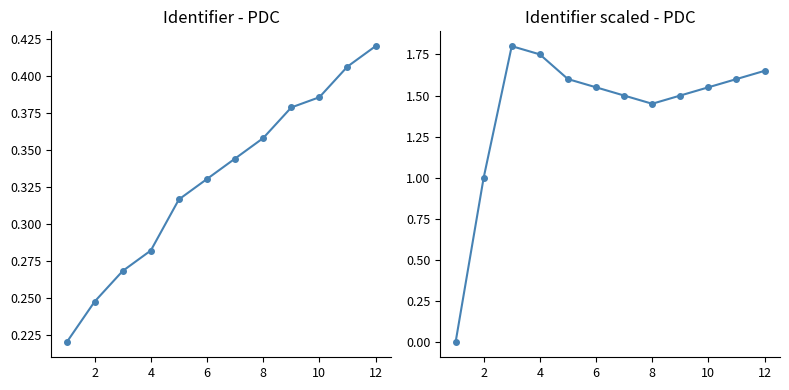

What is the total value across all series at 4?

2.1